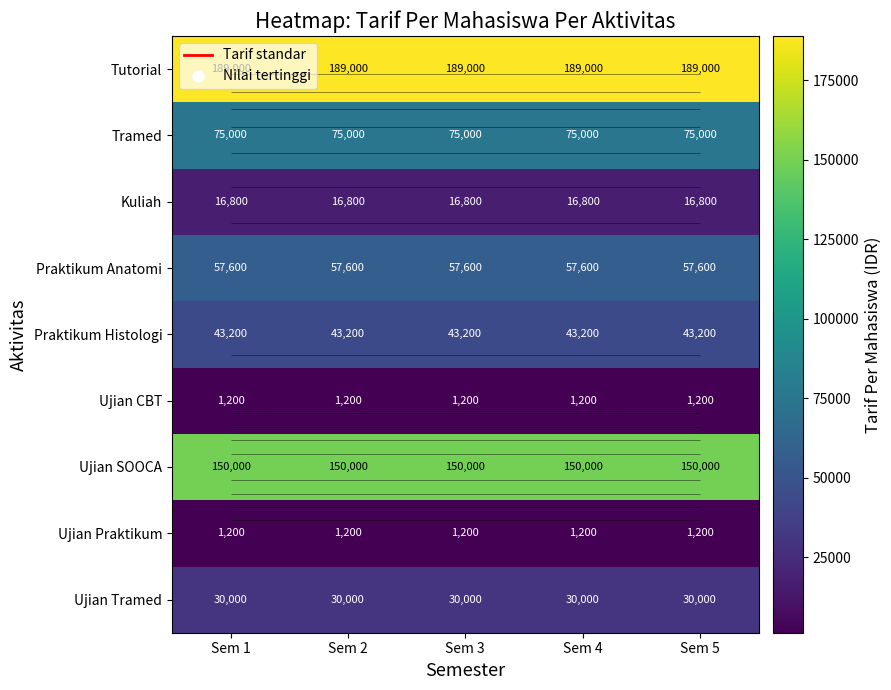

Is the value of Ujian Praktikum at Sem 3 greater than the value of Ujian SOOCA at Sem 1?

No